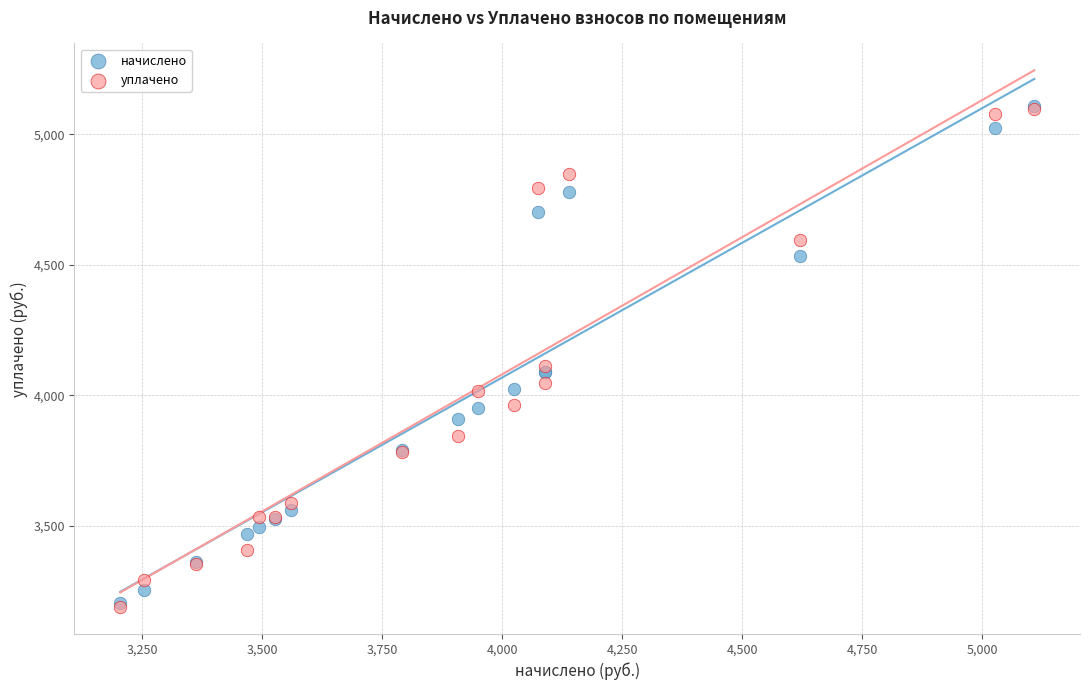

Across all series, what Y value is closest to 4148?

4113.9